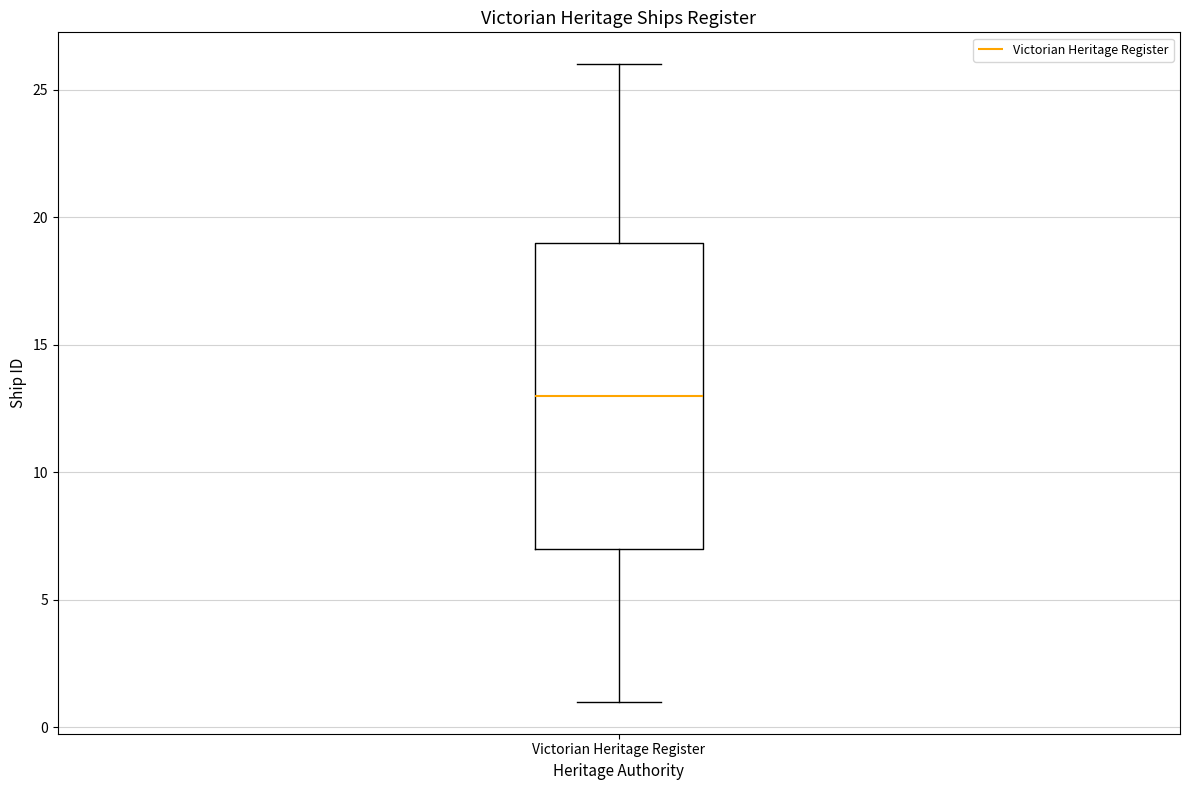

Read this box plot against the y-axis: the position of the median line, the range covered by the box, and the ends of both whiskers. The values are not printed on the chart, so give them approximately, as read against the axis.

median 13, box 7 to 19, whiskers 1 to 26